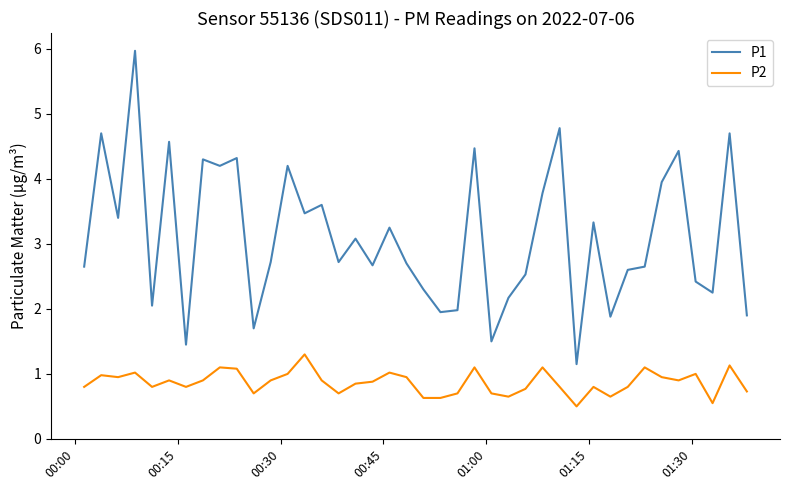

How many interior local peaks does the P1 series have?

14